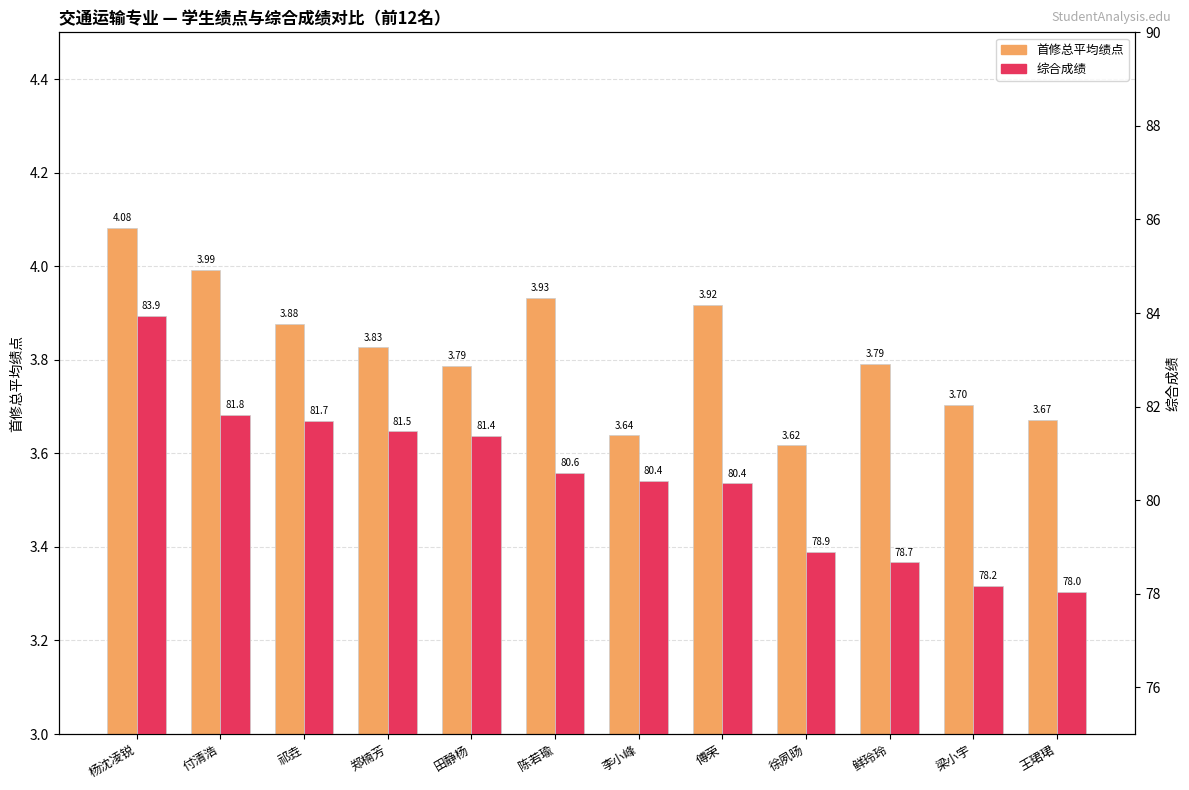

What position from the left is 王珺珺?

12